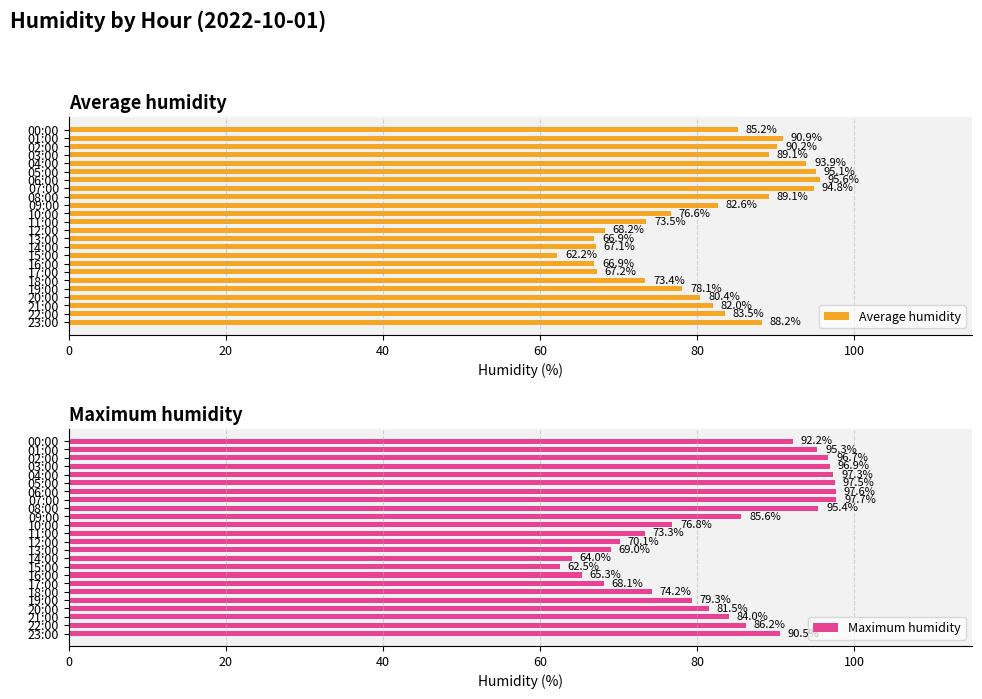

Reading left to right, list all the values displayed in this chart.

Average humidity: 85.2	90.9	90.2	89.1	93.9	95.1	95.6	94.8	89.1	82.6	76.6	73.5	68.2	66.9	67.1	62.2	66.9	67.2	73.4	78.1	80.4	82.0	83.5	88.2
Maximum humidity: 92.2	95.3	96.7	96.9	97.3	97.5	97.6	97.7	95.4	85.6	76.8	73.3	70.1	69.0	64.0	62.5	65.3	68.1	74.2	79.3	81.5	84.0	86.2	90.5